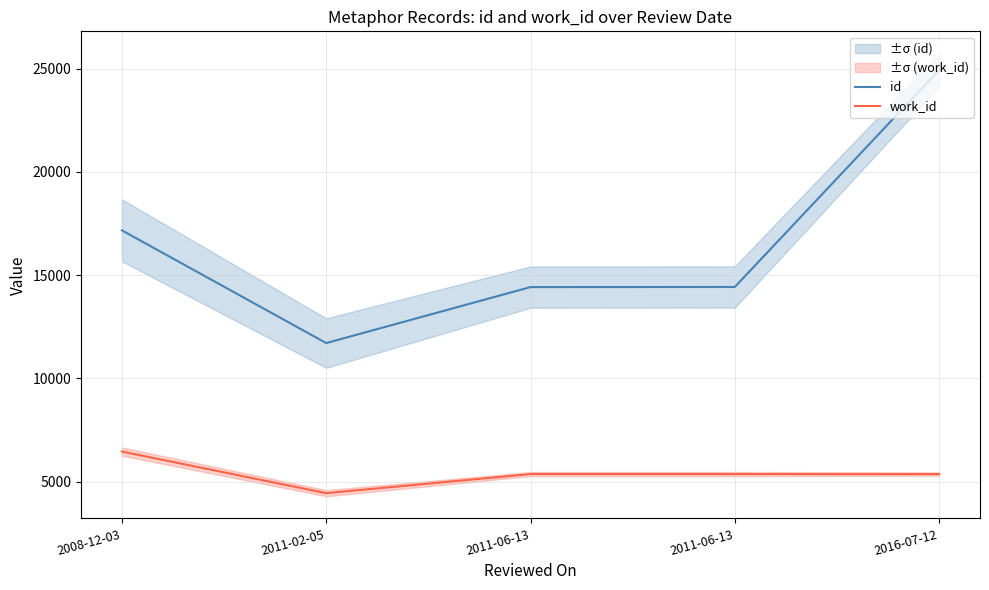

At 2011-06-13, list the series in order from smallest to largest.

work_id, id